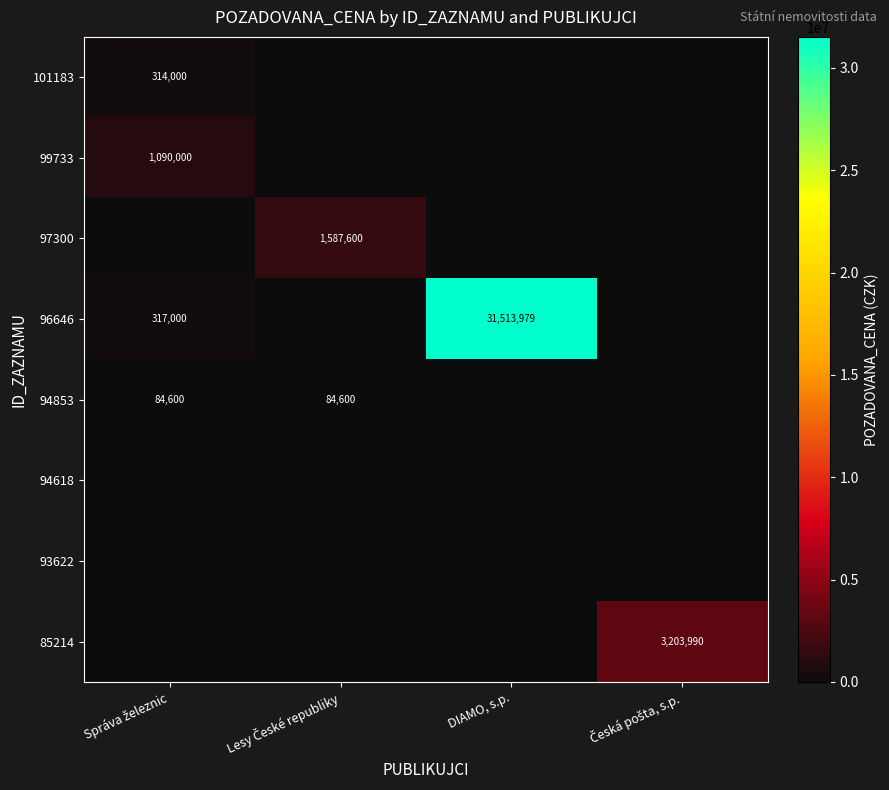

Rank the series by their maximum value, from highest to lowest.

96646, 85214, 97300, 99733, 101183, 94853, 94618, 93622